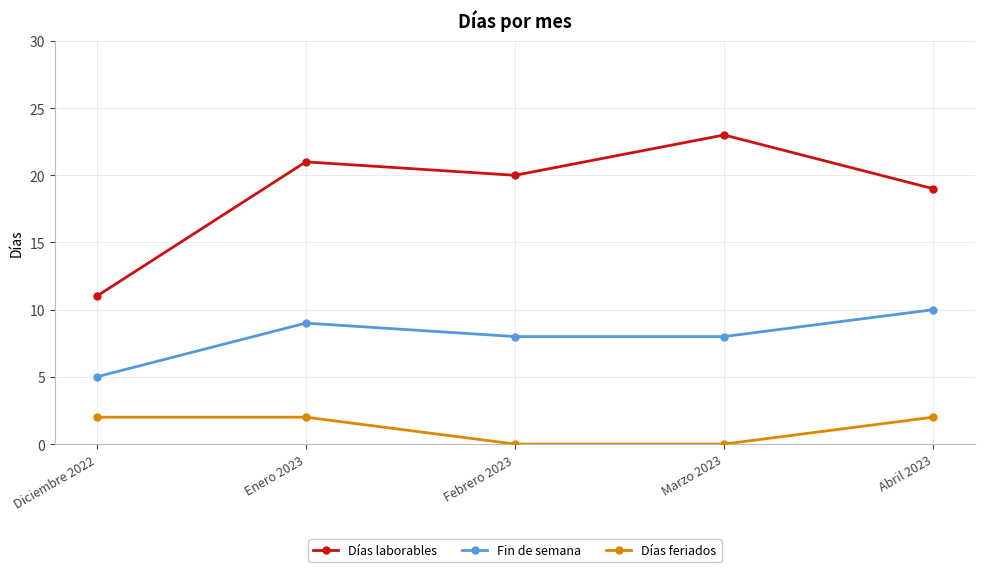

What is the spread (max minus min) of values at Abril 2023?

17